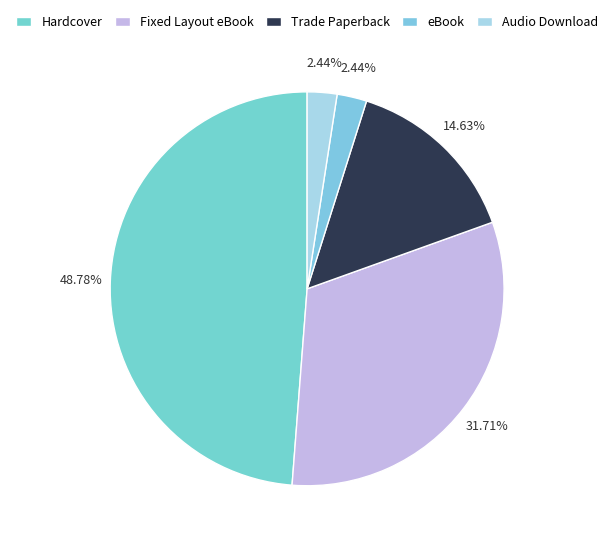

Count the number of slices in the pie.

5